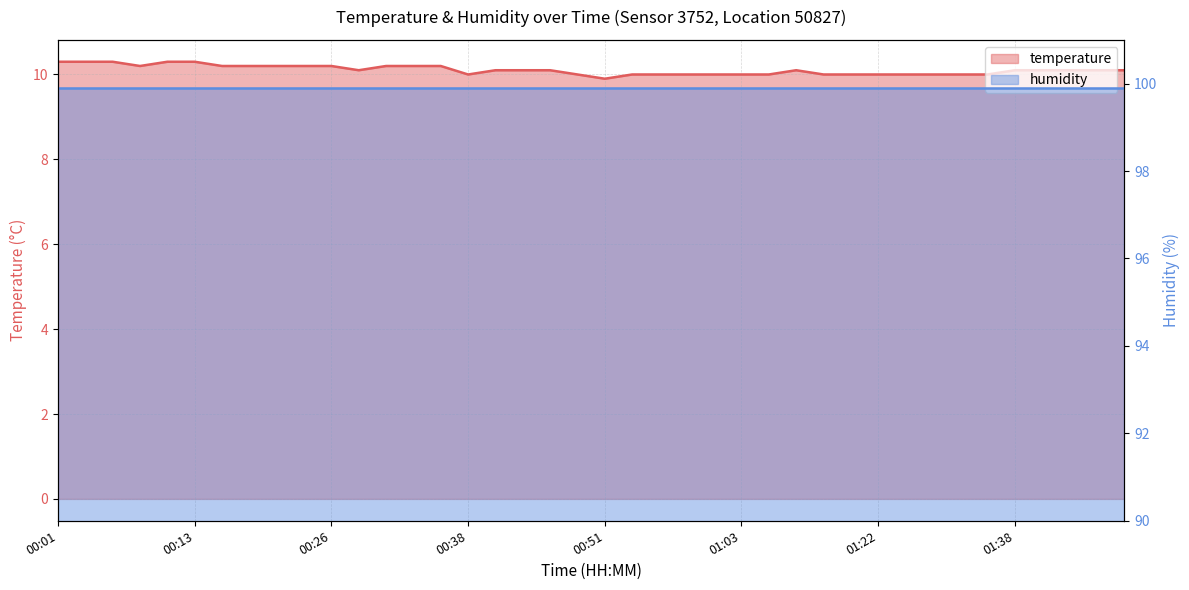

Read the value at 00:01.

10.3